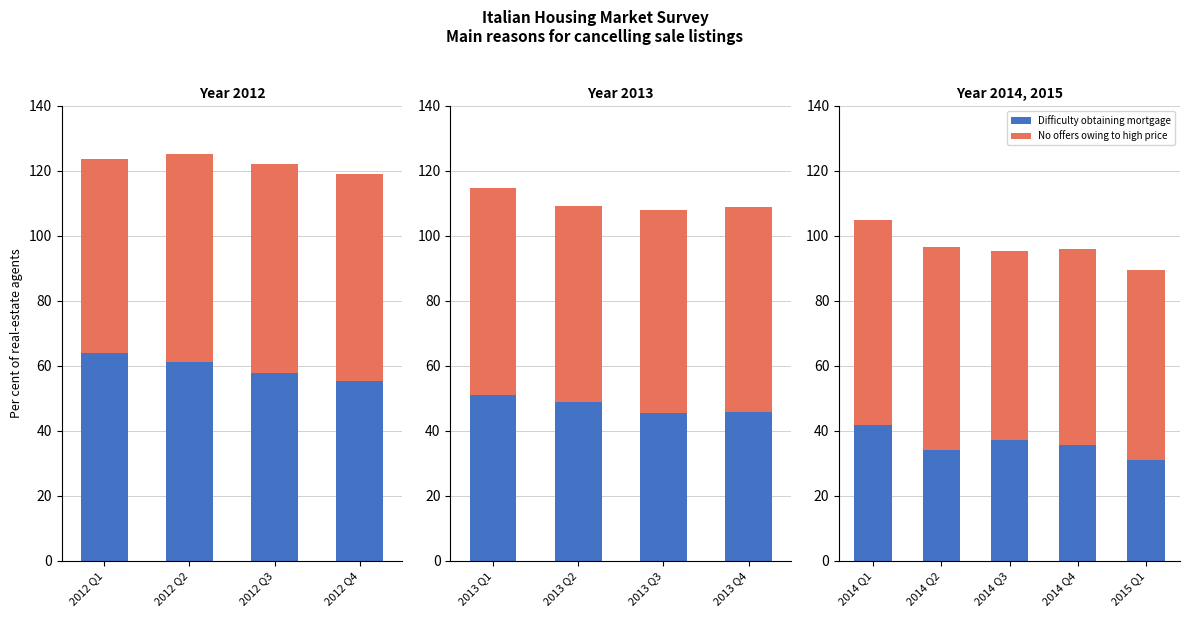

The No offers owing to high price series shows 24.4 at 2014 Q1. True or false?

False